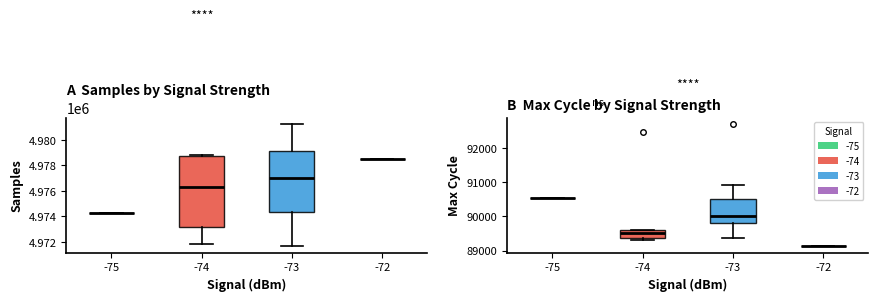

Which series has the largest total across all categories?

Samples